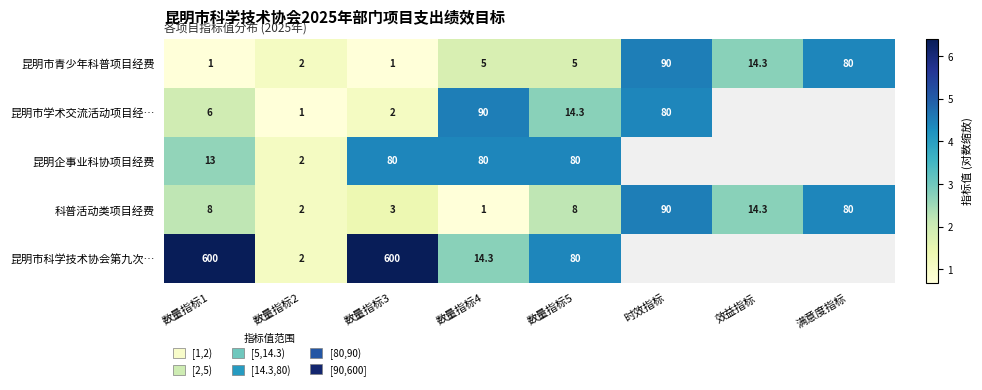

Is the value of 昆明市学术交流活动项目经… at 数量指标1 greater than the value of 科普活动类项目经费 at 数量指标2?

Yes